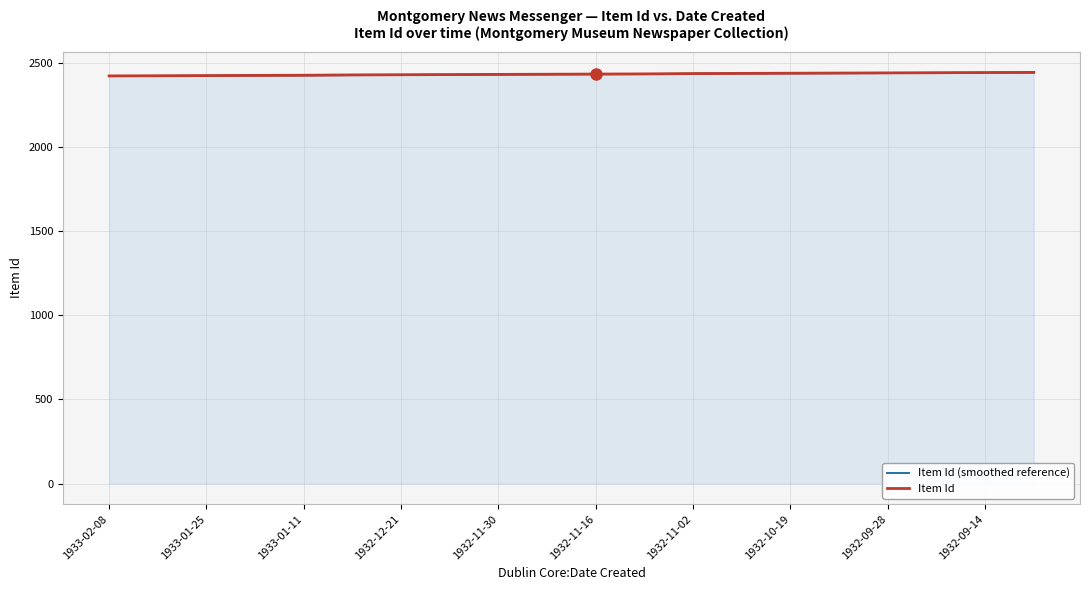

What is the greatest value displayed?

2442